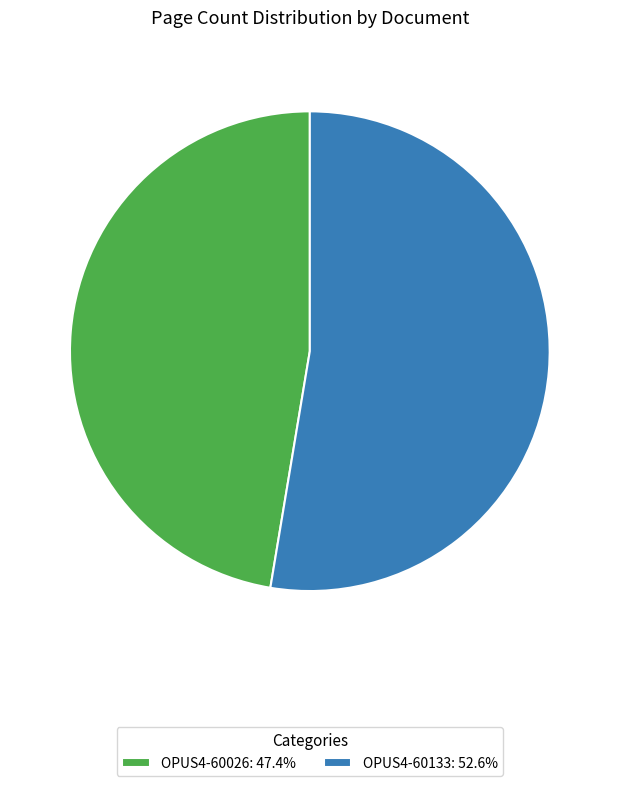

Rank the categories by value from highest to lowest.

OPUS4-60133, OPUS4-60026